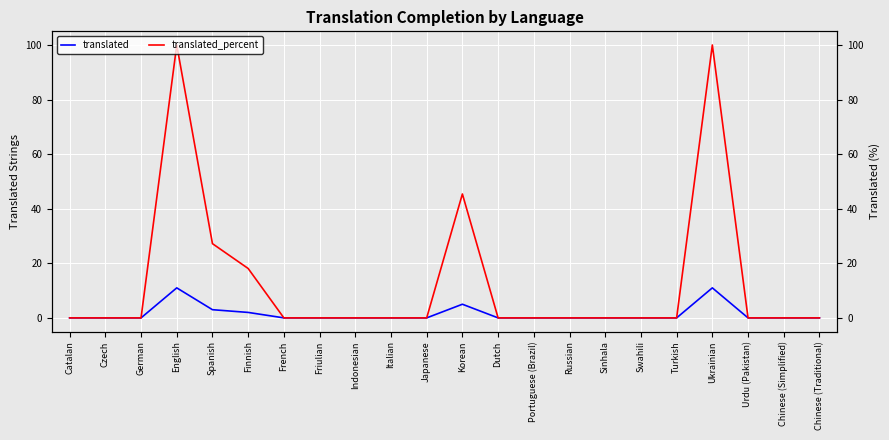

True or false: translated_percent and translated cross at least once.

False